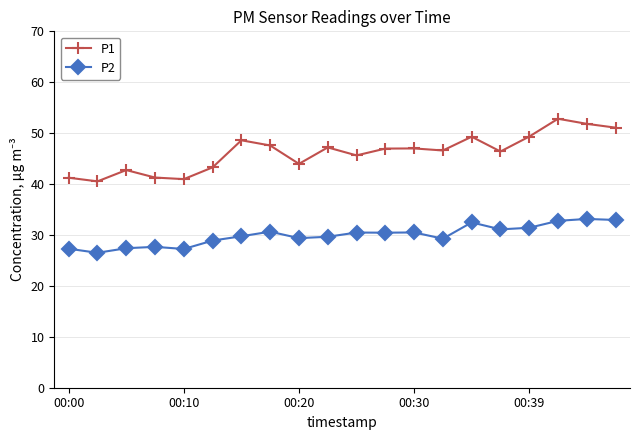

True or false: P2 and P1 cross at least once.

False